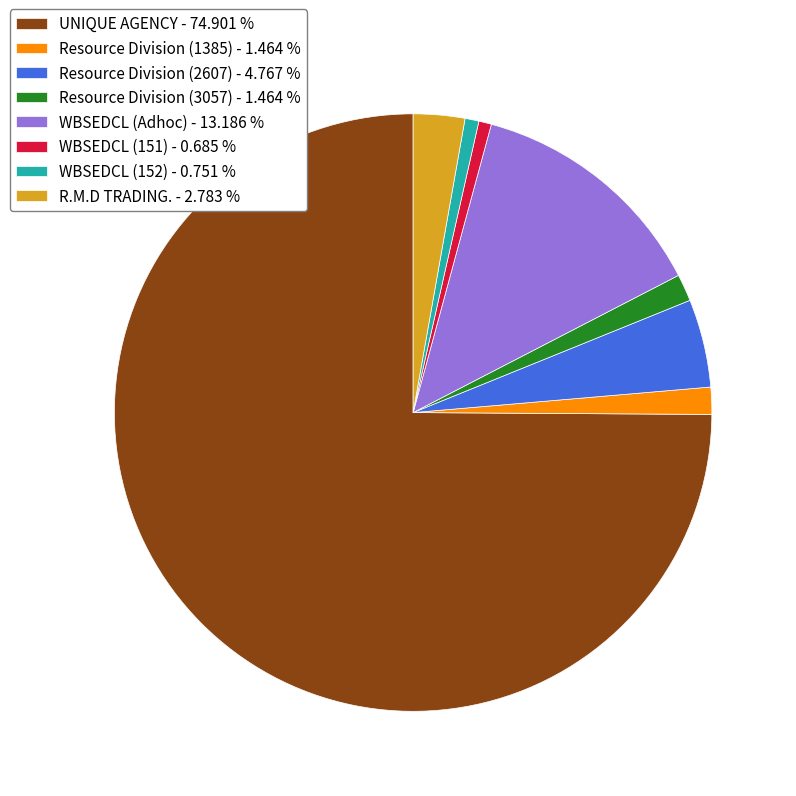

Approximately how many times larger is the value at WBSEDCL (Adhoc) - 13.186 % compared to WBSEDCL (151) - 0.685 %?

19.3